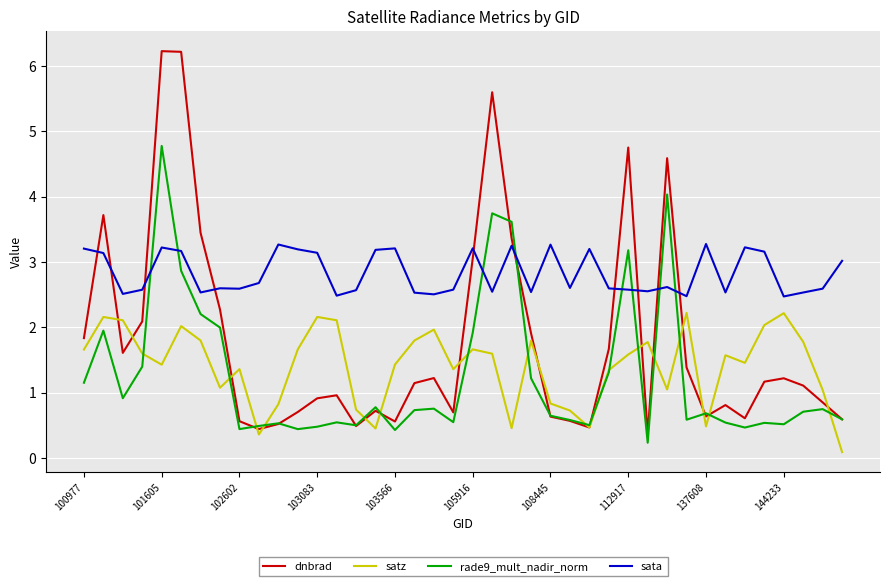

List the series in order of their peak value, lowest first.

satz, sata, rade9_mult_nadir_norm, dnbrad